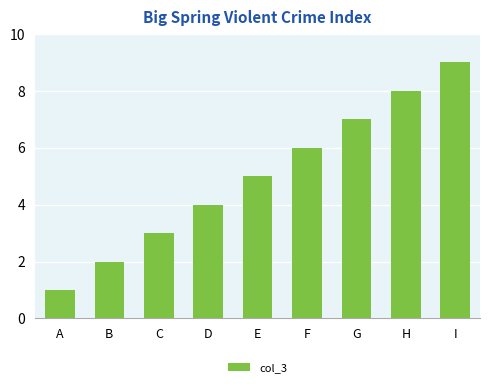

What is the sum of the values at E and F?

11